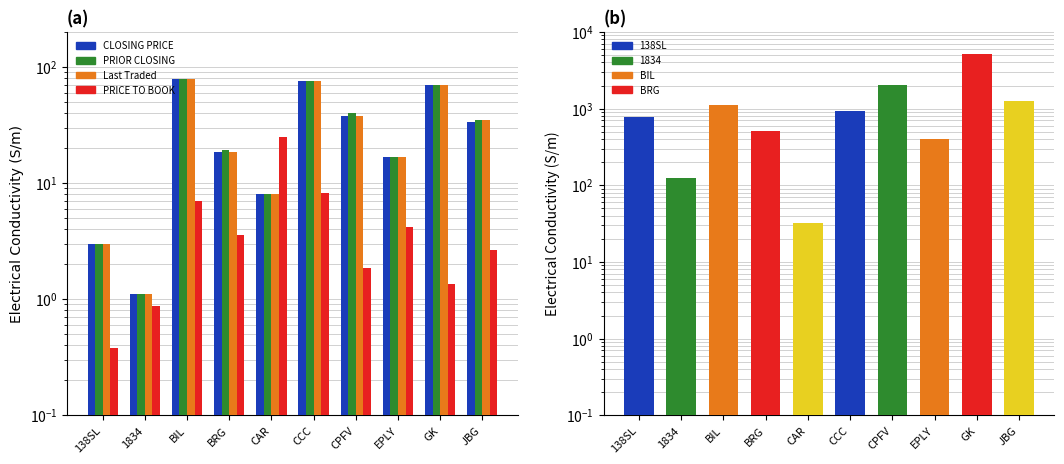

What is the maximum value for PRIOR CLOSING?

78.5